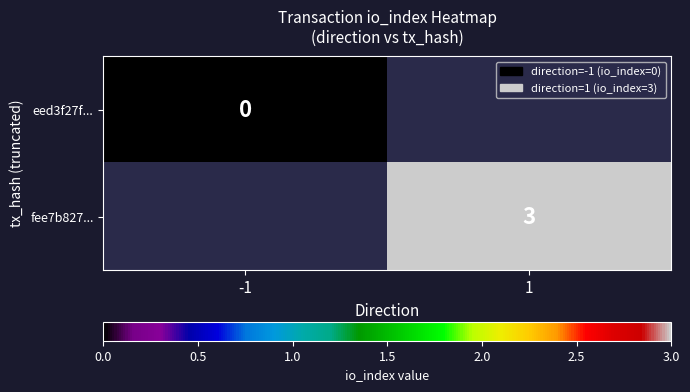

List the series in order of their overall mean, highest first.

eed3f27f..., fee7b827...